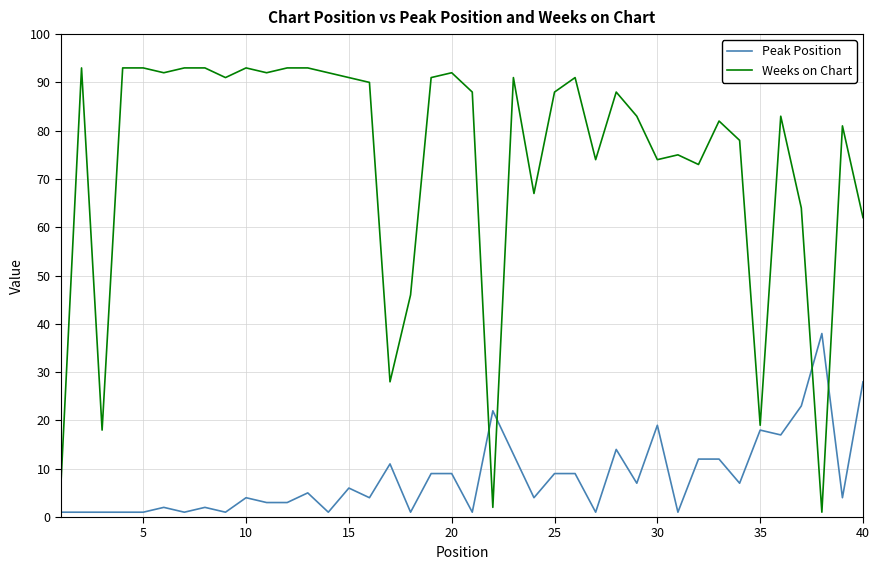

How many intersections are there between Weeks on Chart and Peak Position?

4